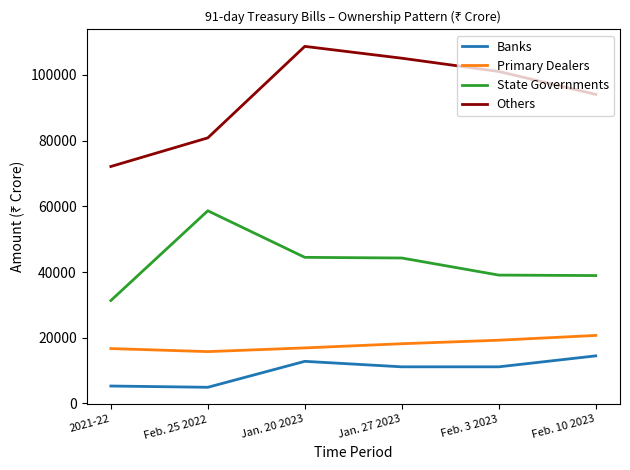

What is the difference between the Primary Dealers values at Jan. 27 2023 and Feb. 10 2023?

2523